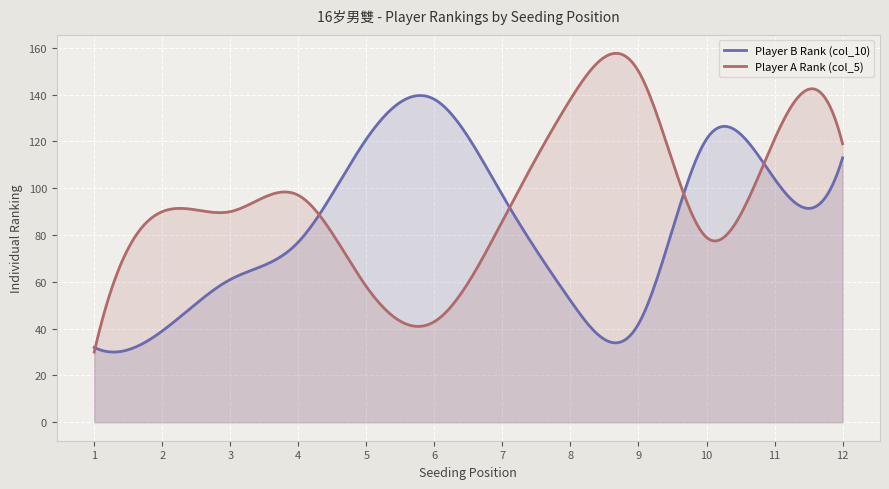

How many data points in Player A Rank (col_5) are less than 90?

5